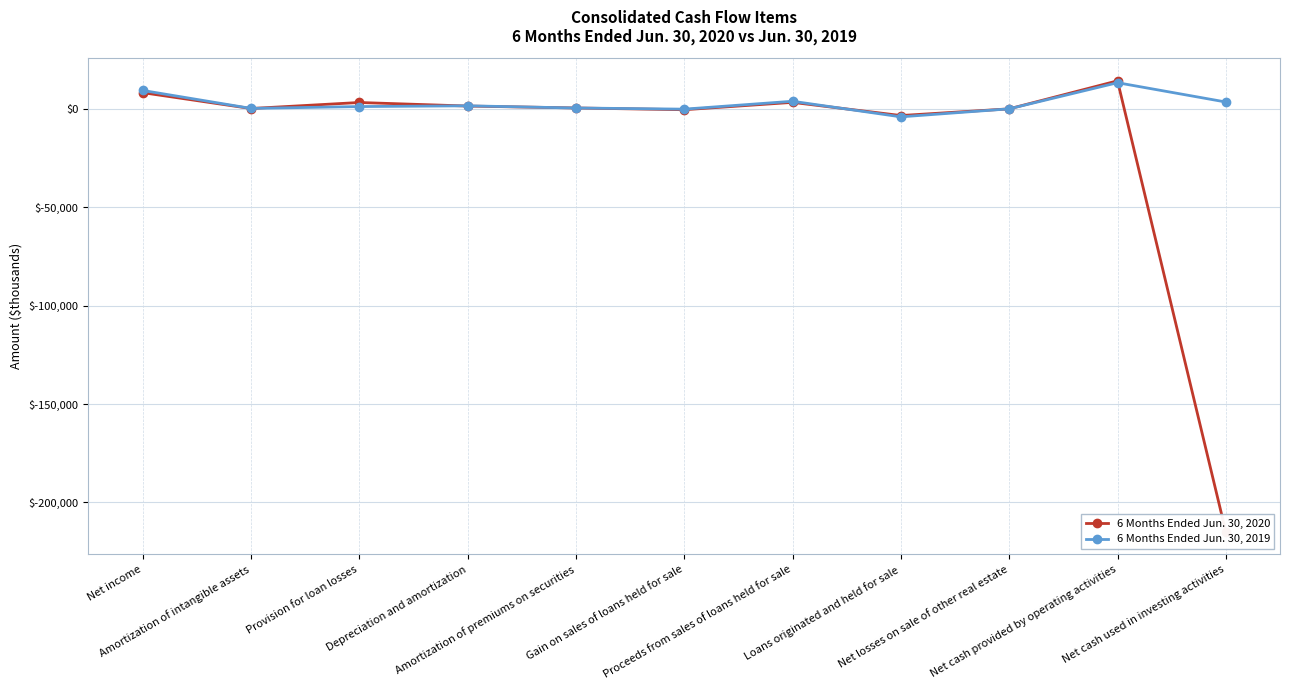

Where is the first local minimum for 6 Months Ended Jun. 30, 2020?

Amortization of intangible assets